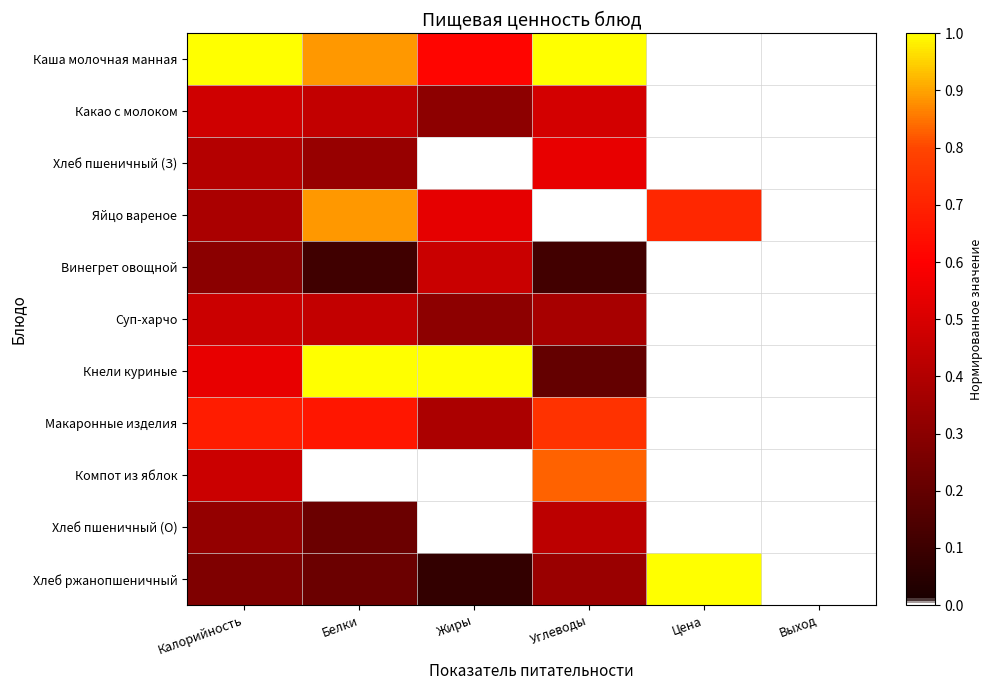

Rank the series at Цена from lowest to highest value.

Каша молочная манная, Какао с молоком, Хлеб пшеничный (З), Винегрет овощной, Суп-харчо, Кнели куриные, Макаронные изделия, Компот из яблок, Хлеб пшеничный (О), Яйцо вареное, Хлеб ржанопшеничный